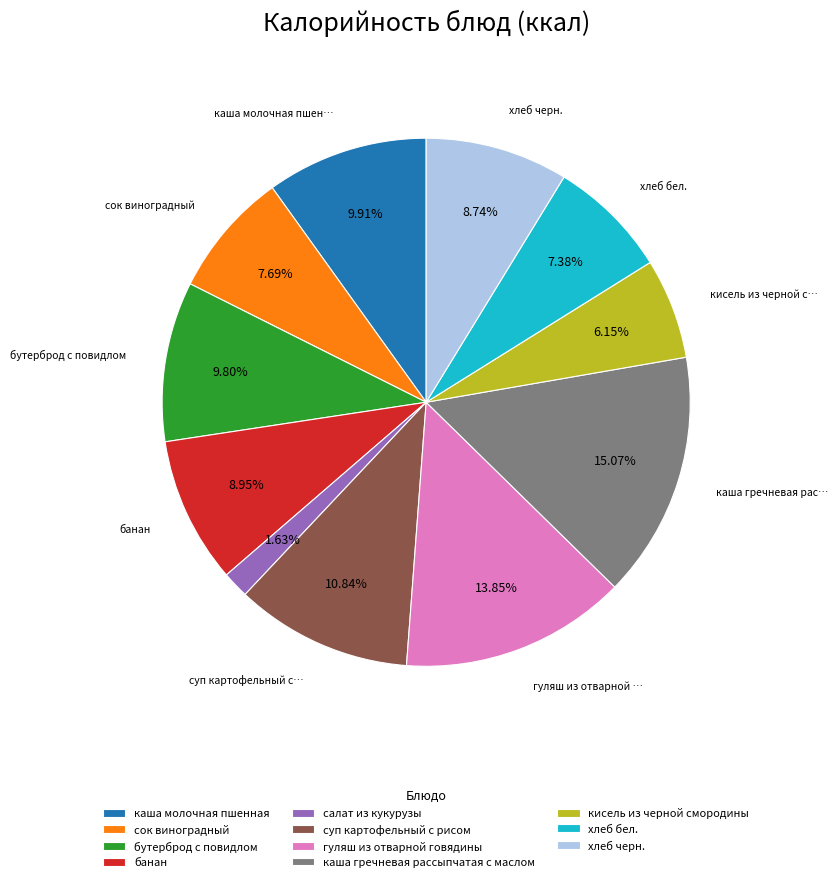

What is the total percentage of суп картофельный с рисом and каша гречневая рассыпчатая с маслом?

25.9%